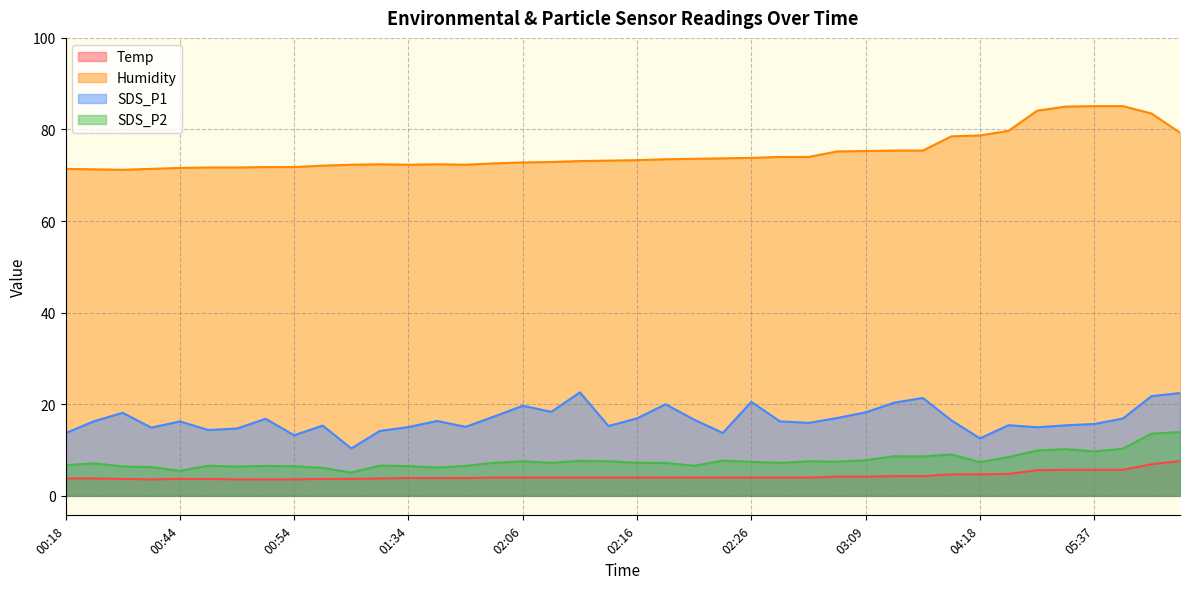

Which series changed the most between 03:09 and 04:15?

Humidity